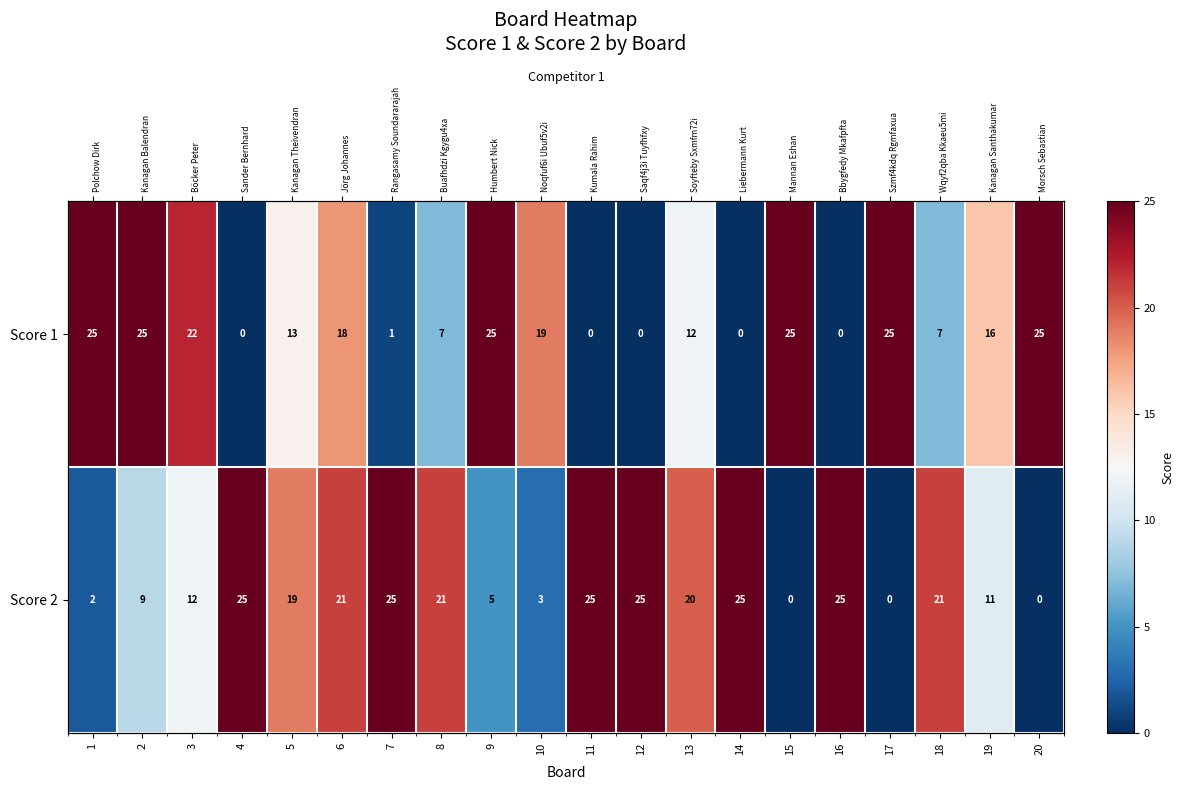

Is the value of Score 1 at 10 greater than the value of Score 2 at 3?

Yes